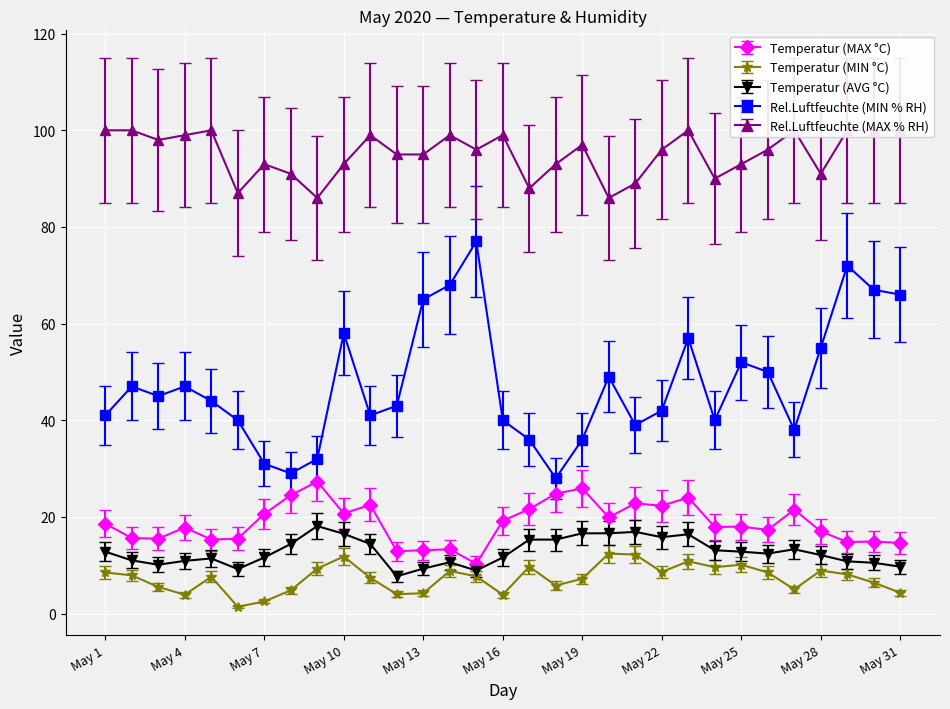

Is this an area chart (filled region under the line)?

No